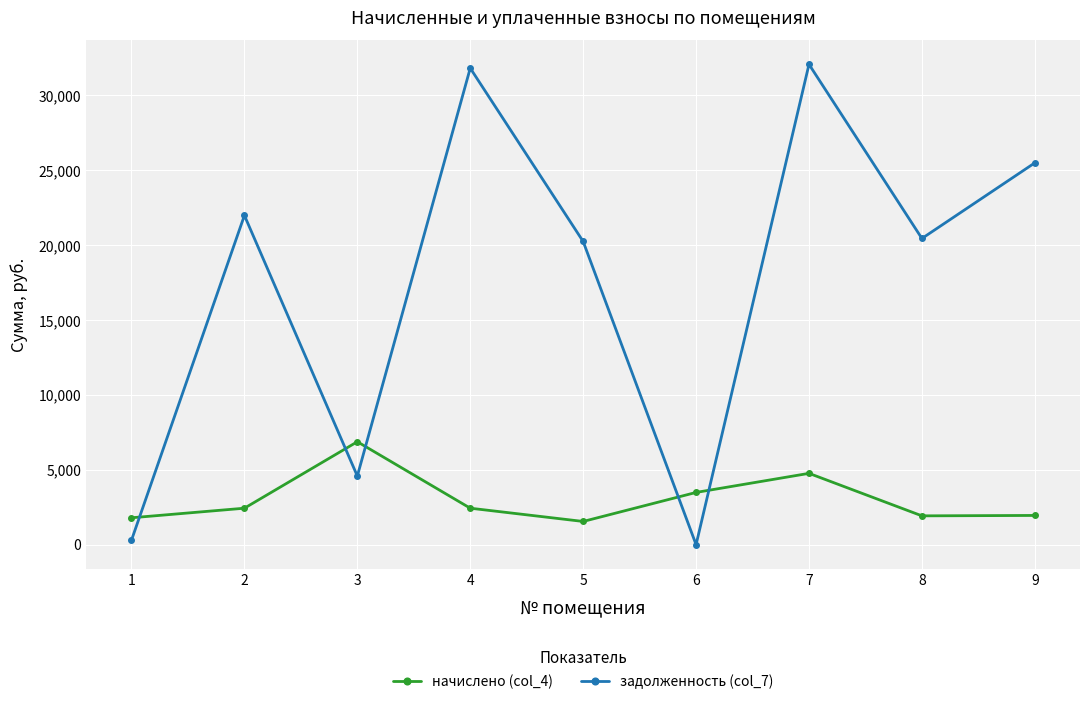

At how many categories does at least one series exceed 19498?

6